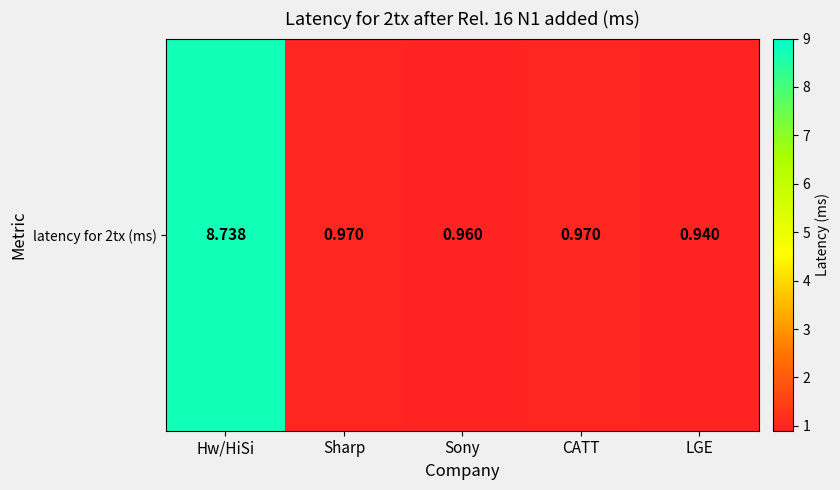

Which label corresponds to the largest value in the chart?

Hw/HiSi